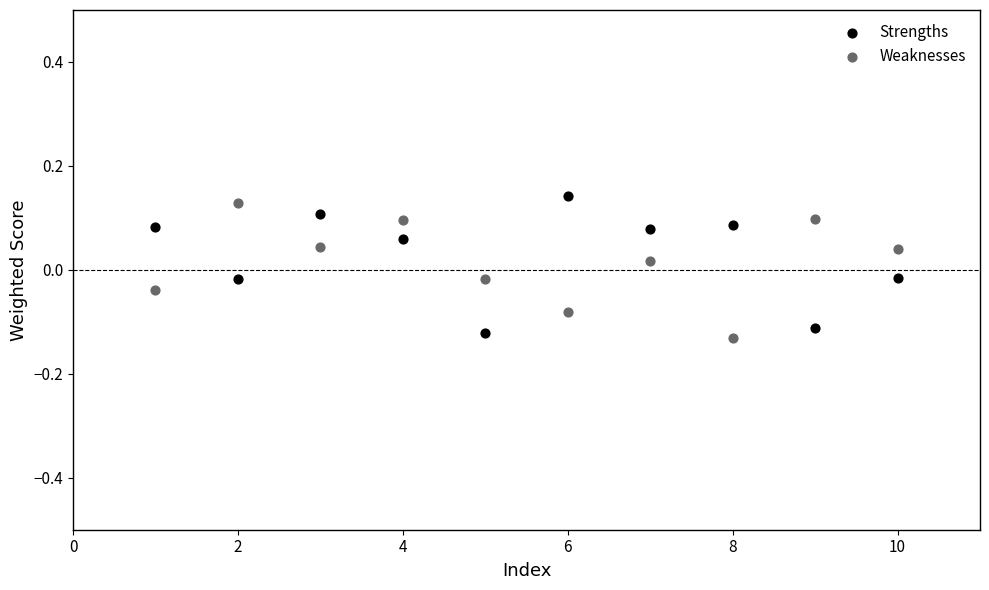

Which series contains the lowest Y value?

Weaknesses